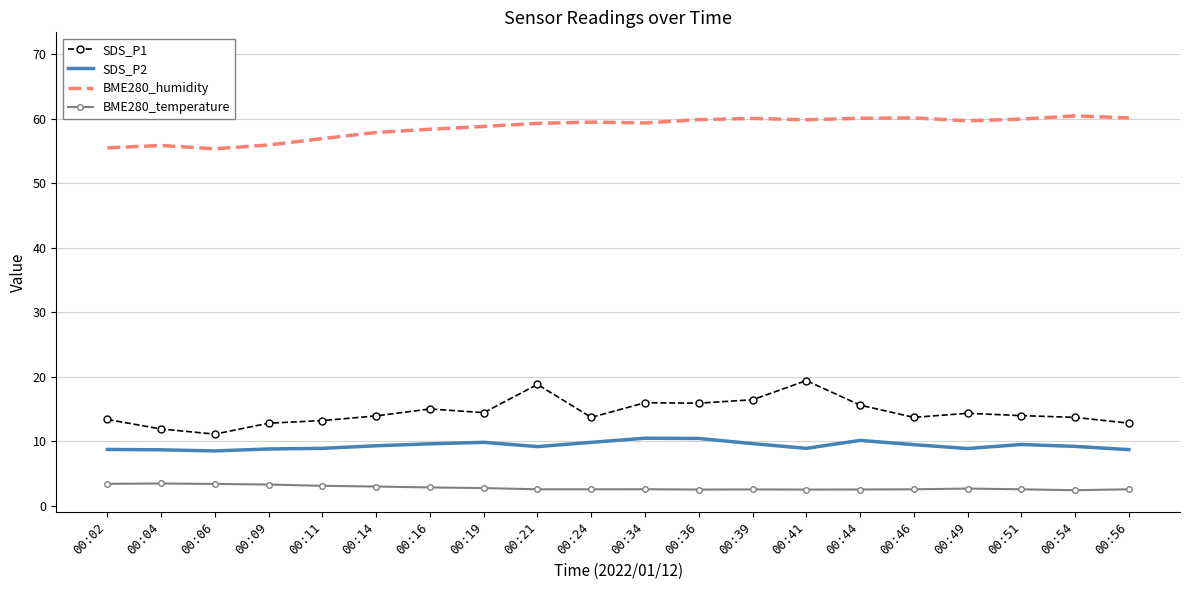

List the series in order of their peak value, lowest first.

BME280_temperature, SDS_P2, SDS_P1, BME280_humidity